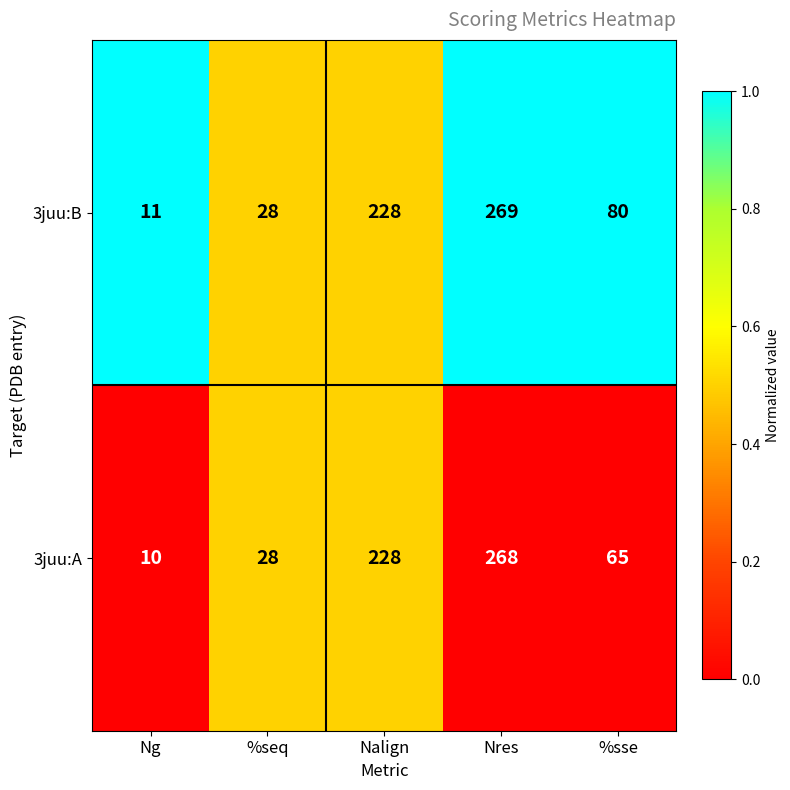

What is the difference between the maximum and minimum values in the 3juu:A series?

258